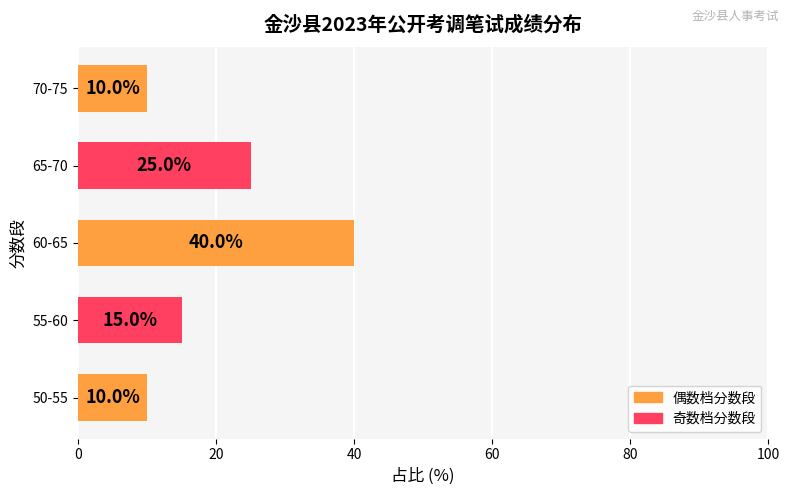

At which label is the value closest to 25?

65-70